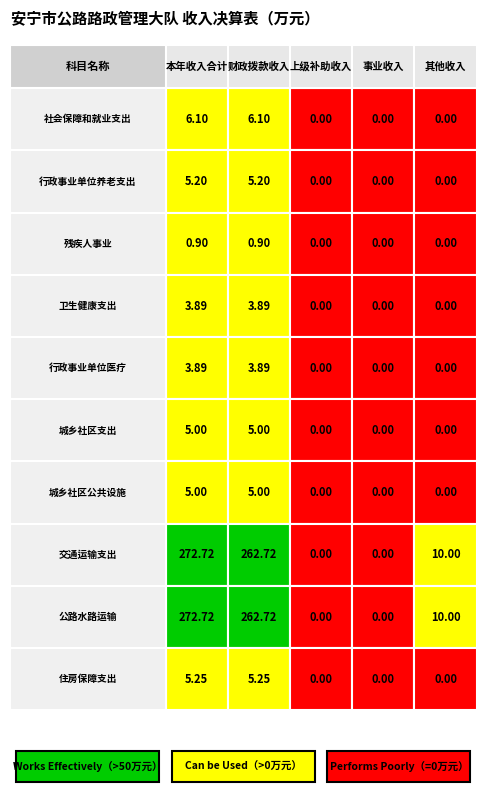

What value does the 行政事业单位医疗 series have at 行政事业单位养老支出?

3.9